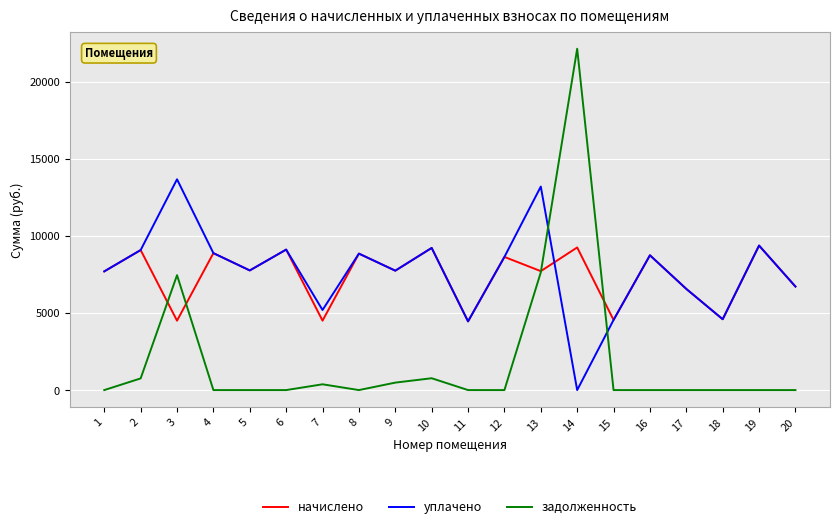

What is the maximum value shown in the chart?

22129.5